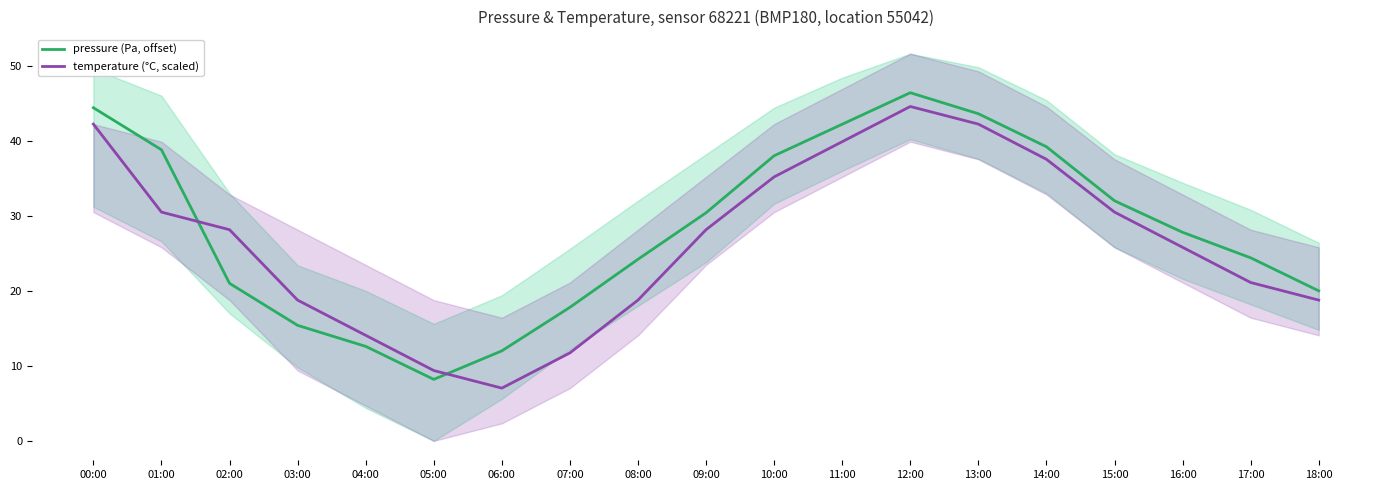

The temperature (°C, scaled) series shows 8.9 at 00:00. True or false?

False